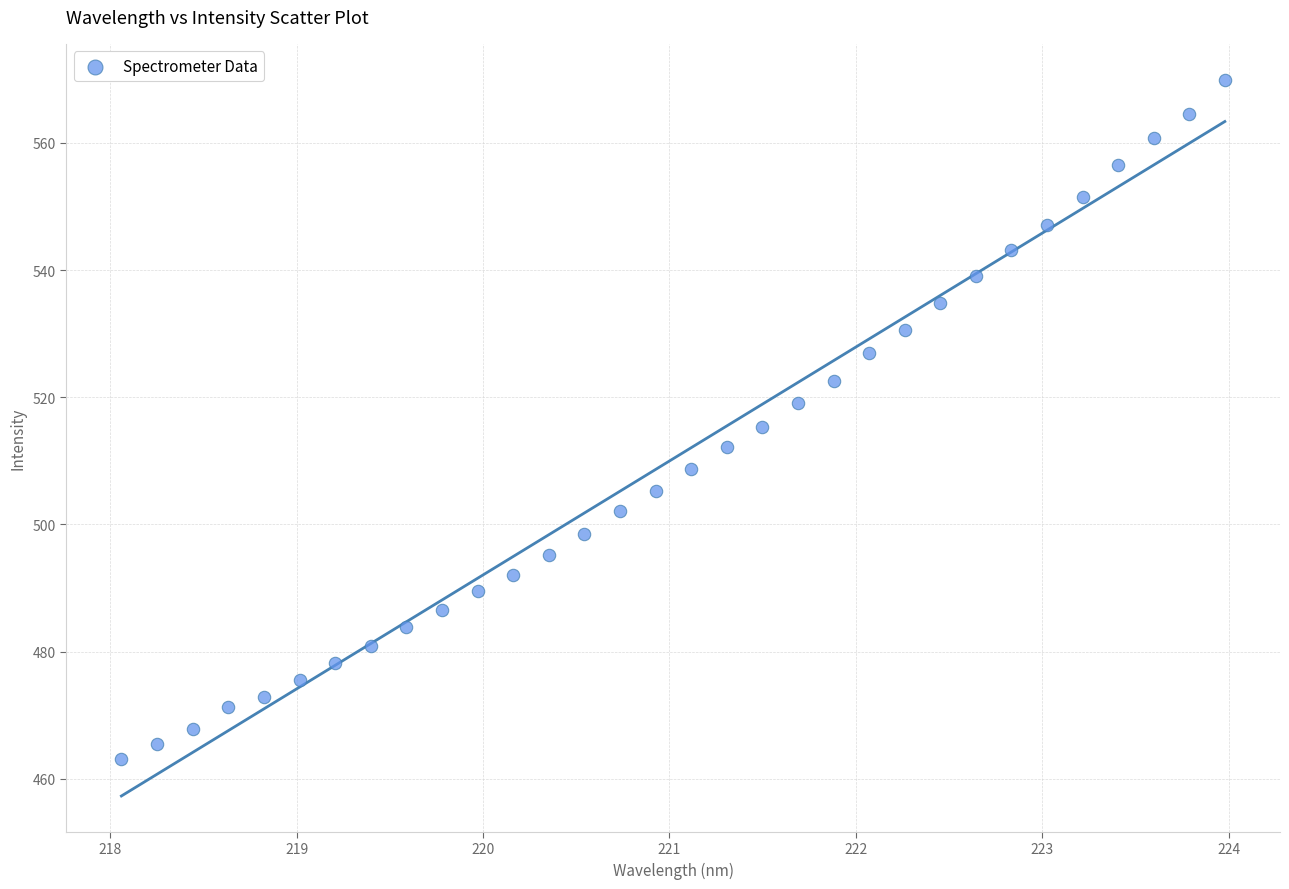

What is the range of X values (max minus min)?

5.9